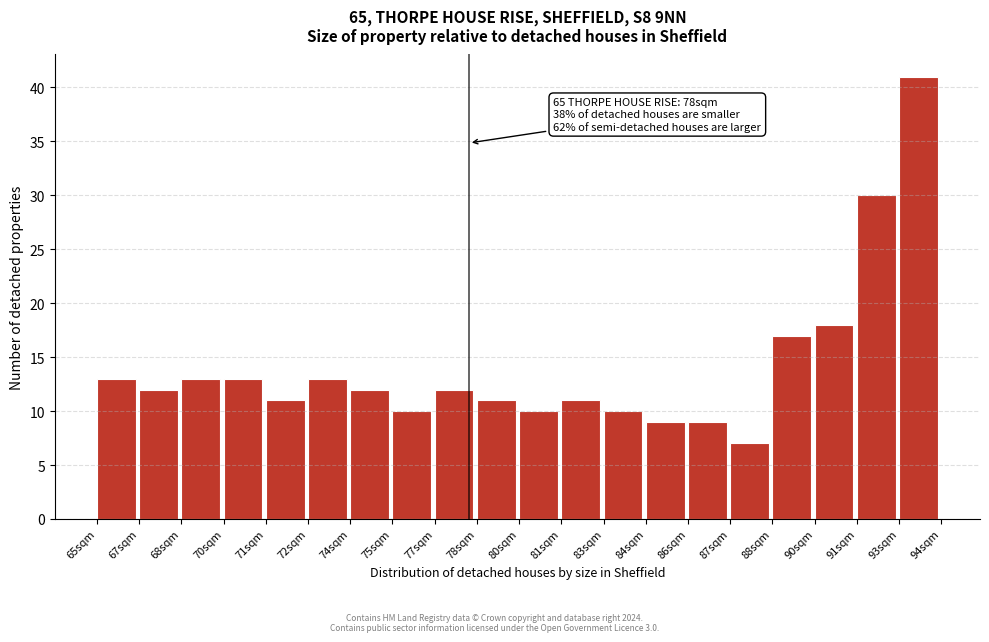

Reading right to left, extract all data points from this chart.

93sqm=41	91sqm=30	90sqm=18	88sqm=17	87sqm=7	86sqm=9	84sqm=9	83sqm=10	81sqm=11	80sqm=10	78sqm=11	77sqm=12	75sqm=10	74sqm=12	72sqm=13	71sqm=11	70sqm=13	68sqm=13	67sqm=12	65sqm=13